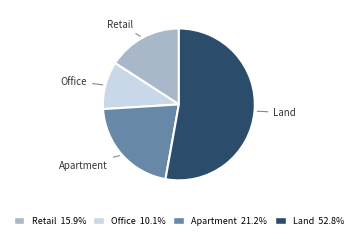

How many segments does this pie chart have?

4